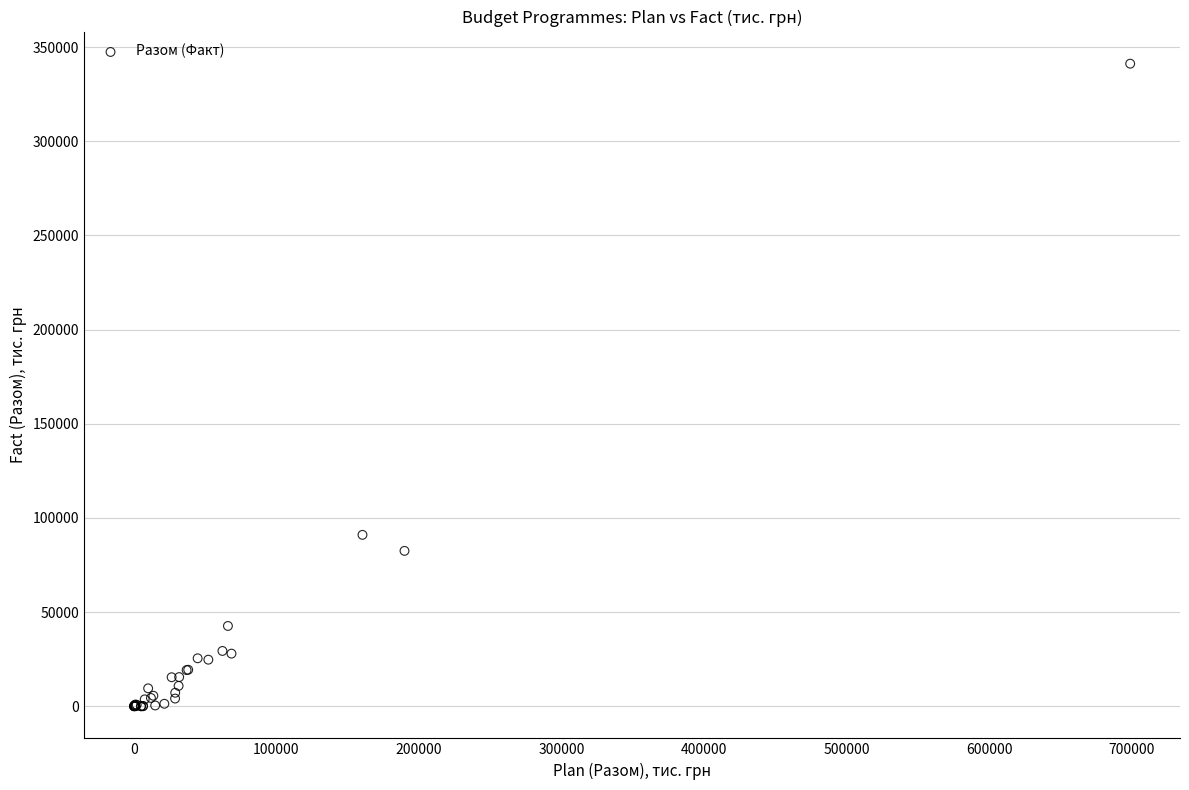

What Y value in the scatter plot is closest to 170579?

90992.5